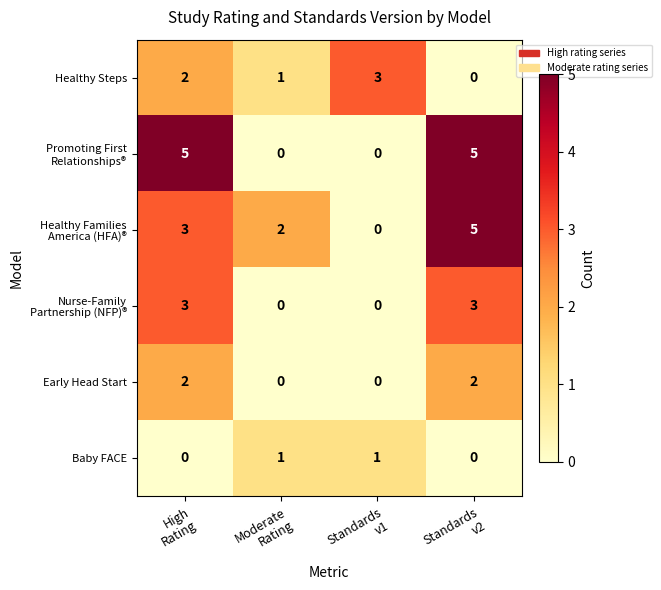

Count the number of data series in this chart.

6